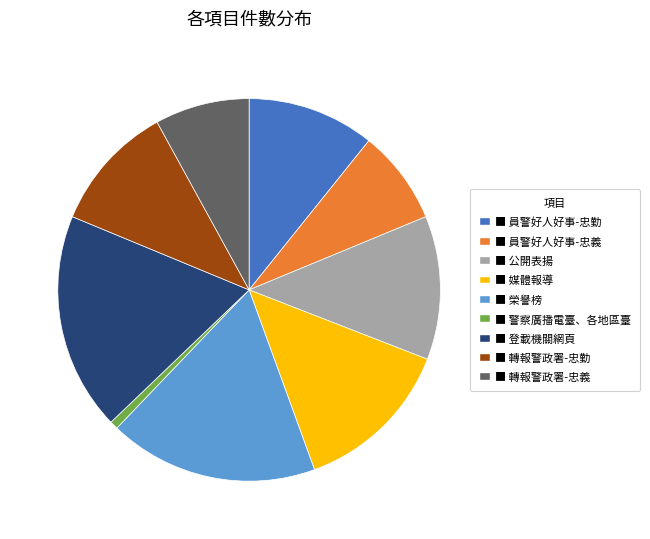

Is there a majority slice in this chart?

No